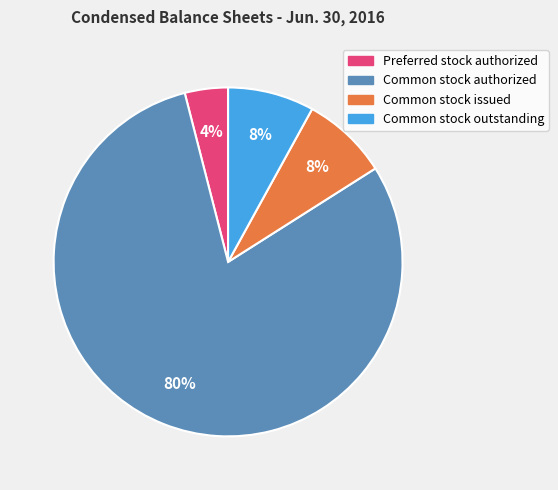

Combined, do Common stock issued and Preferred stock authorized account for over 50%?

No